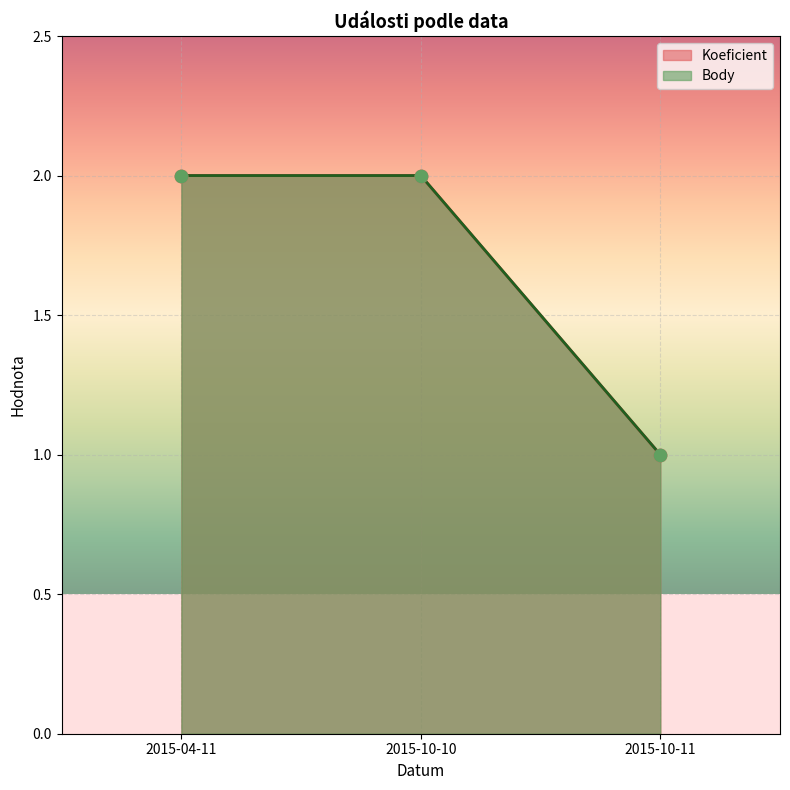

At which category is the sum across all series the highest?

2015-04-11